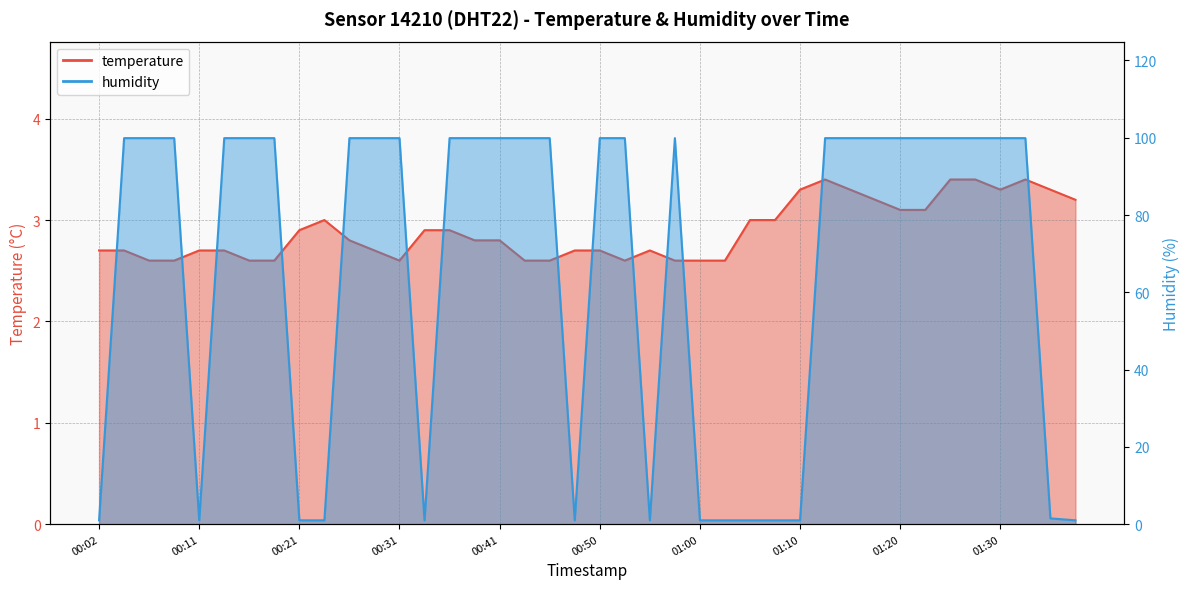

List the series in order of their peak value, lowest first.

temperature, humidity